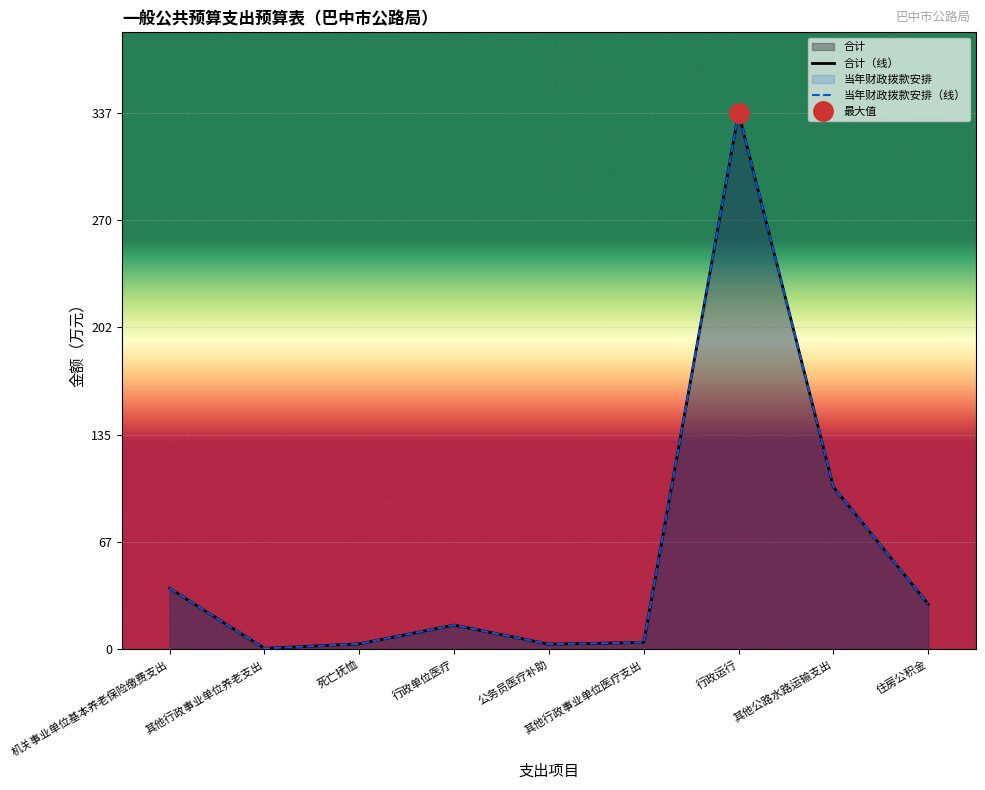

Where does the 当年财政拨款安排（线） series first go above 15?

机关事业单位基本养老保险缴费支出